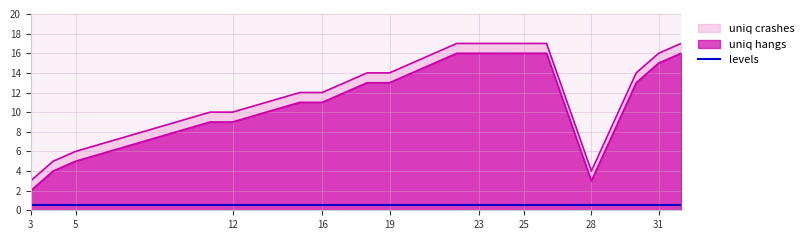

What is the change in value from 28 to 31?

+12